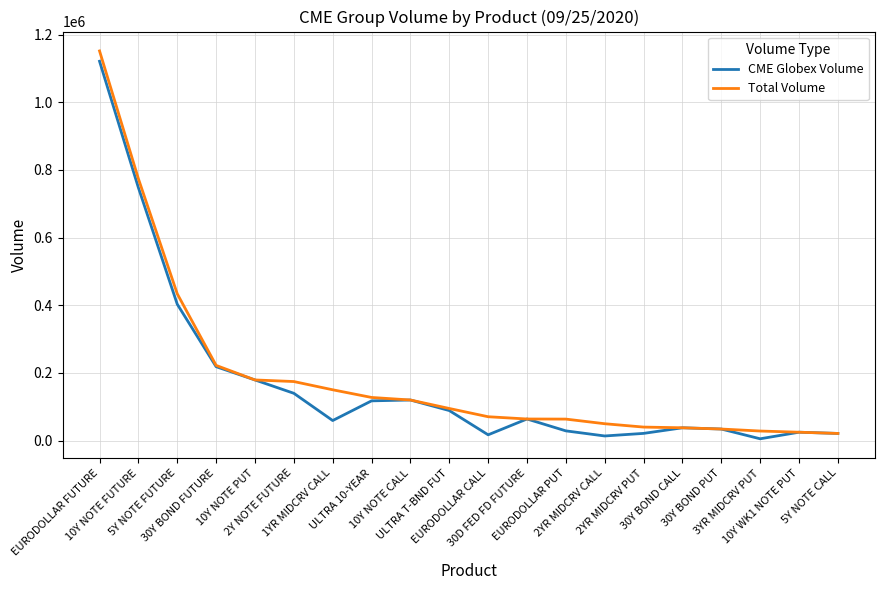

Rank the series by their average value, from highest to lowest.

Total Volume, CME Globex Volume